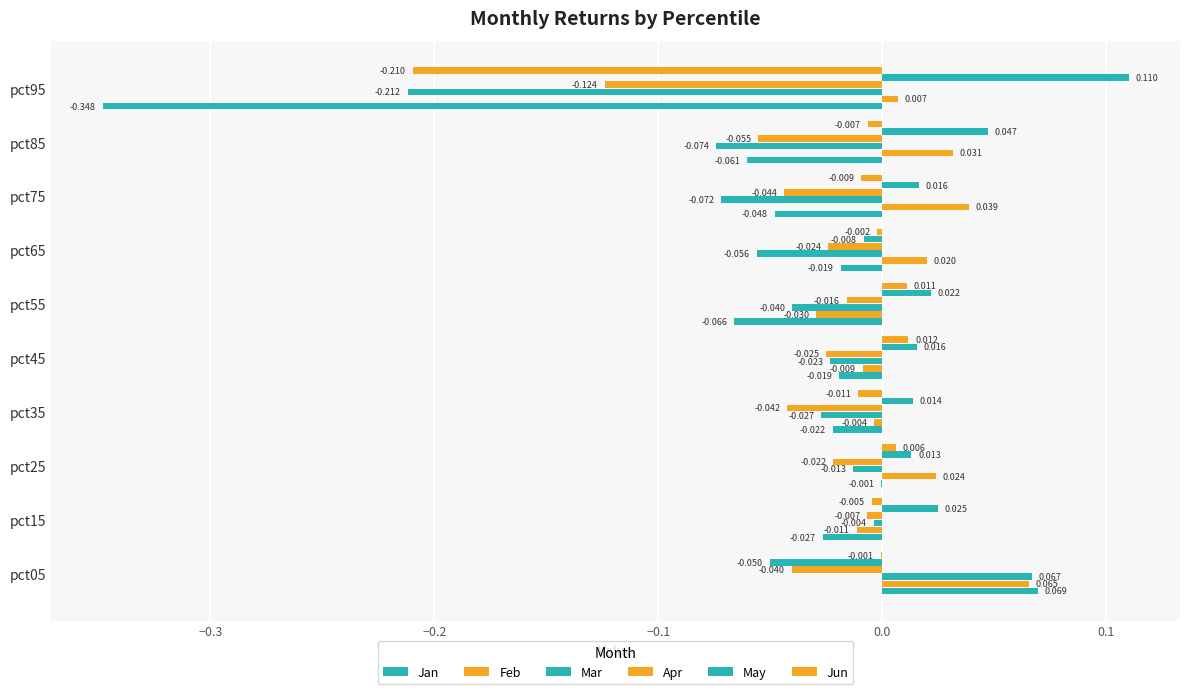

Reading left to right, extract all data points from this chart.

Jan: 0.1	-0.0	-0.0	-0.0	-0.0	-0.1	-0.0	-0.0	-0.1	-0.3
Feb: 0.1	-0.0	0.0	-0.0	-0.0	-0.0	0.0	0.0	0.0	0.0
Mar: 0.1	-0.0	-0.0	-0.0	-0.0	-0.0	-0.1	-0.1	-0.1	-0.2
Apr: -0.0	-0.0	-0.0	-0.0	-0.0	-0.0	-0.0	-0.0	-0.1	-0.1
May: -0.1	0.0	0.0	0.0	0.0	0.0	-0.0	0.0	0.0	0.1
Jun: -0.0	-0.0	0.0	-0.0	0.0	0.0	-0.0	-0.0	-0.0	-0.2